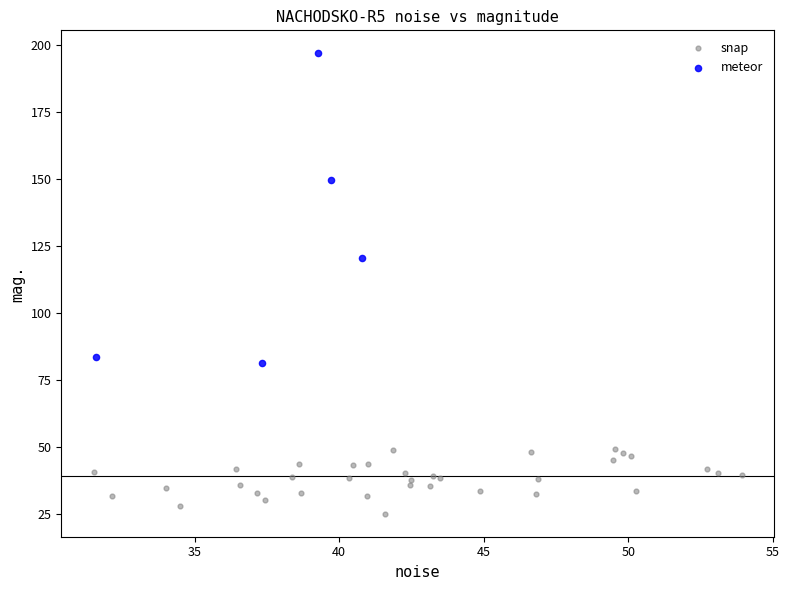

Which series reaches the minimum Y coordinate?

snap